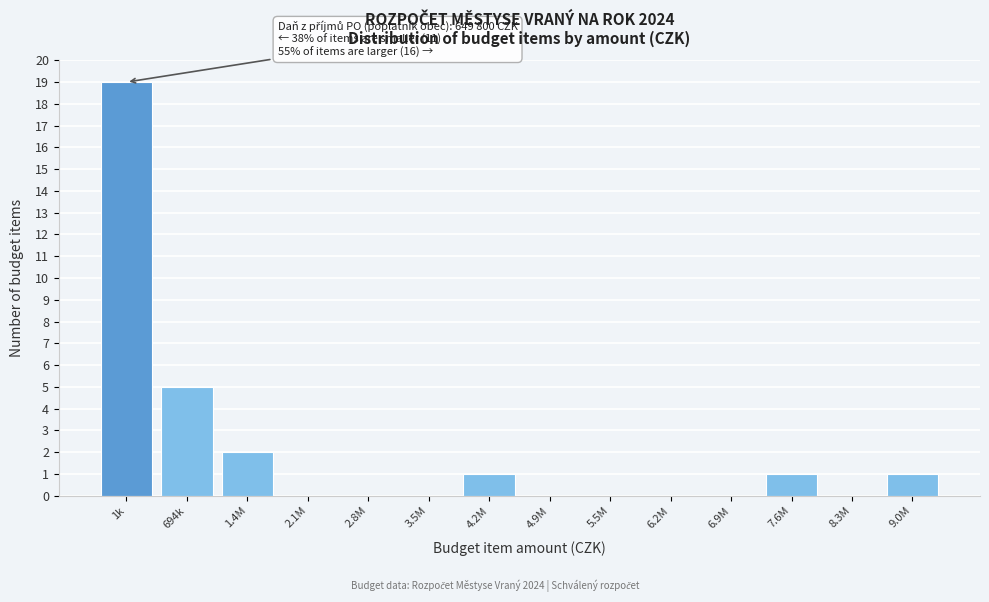

Reading right to left, list all the values displayed in this chart.

9.0M=1	8.3M=0	7.6M=1	6.9M=0	6.2M=0	5.5M=0	4.9M=0	4.2M=1	3.5M=0	2.8M=0	2.1M=0	1.4M=2	694k=5	1k=19